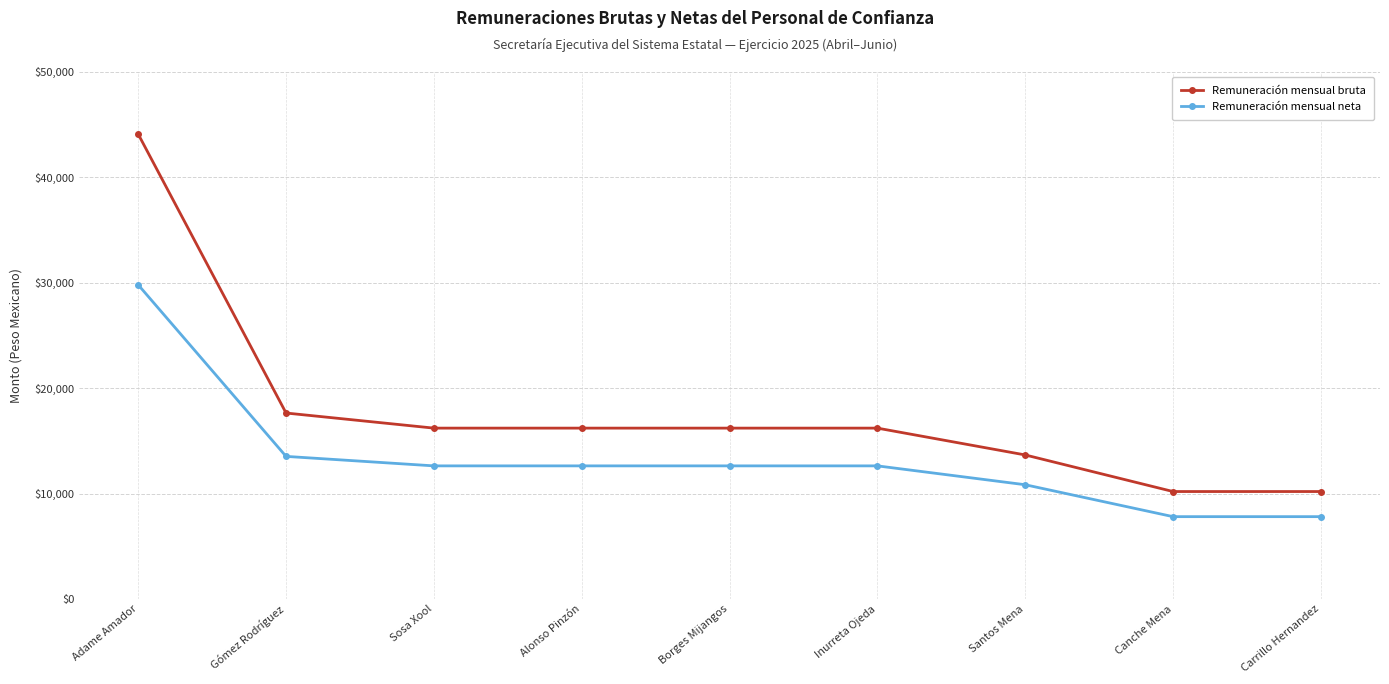

At Inurreta Ojeda, list the series in order from largest to smallest.

Remuneración mensual bruta, Remuneración mensual neta